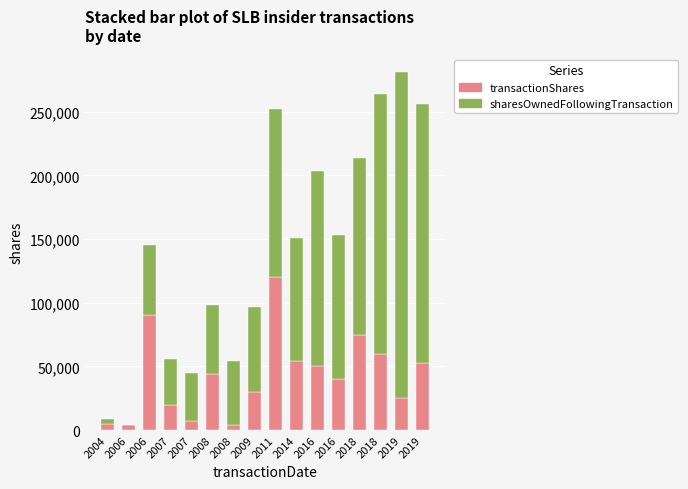

Are the bars horizontal?

No